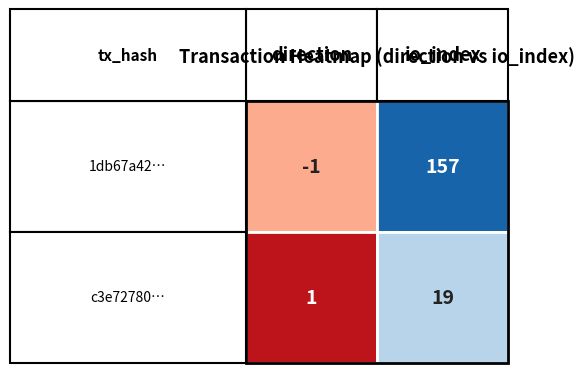

What is the minimum value for 1db67a42288e0486b6185e4d432458908deb762?

-1